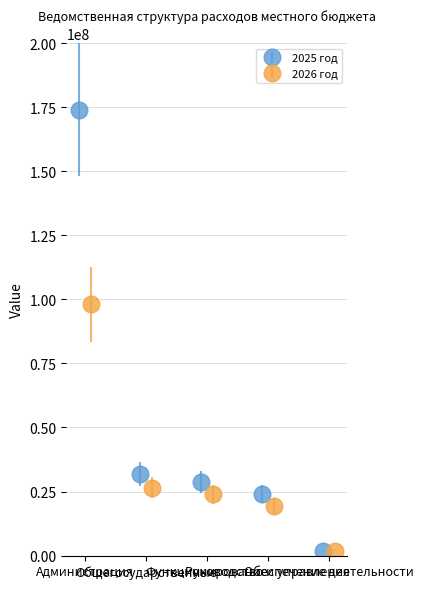

What is the difference between the maximum and minimum values in the 2026 год series?

96125065.9